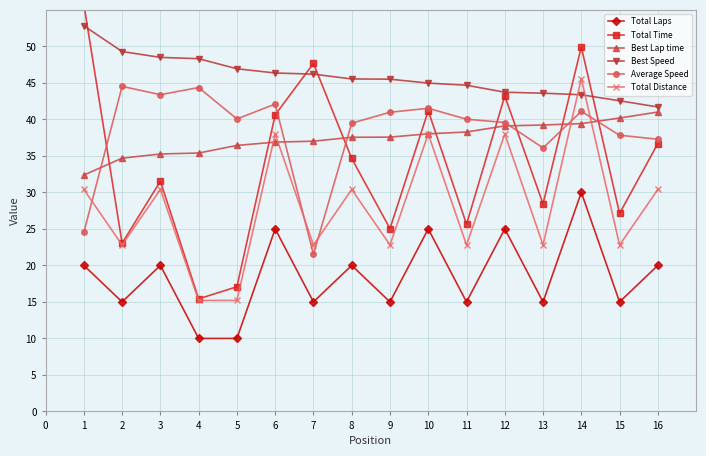

How many series are shown in this chart?

6